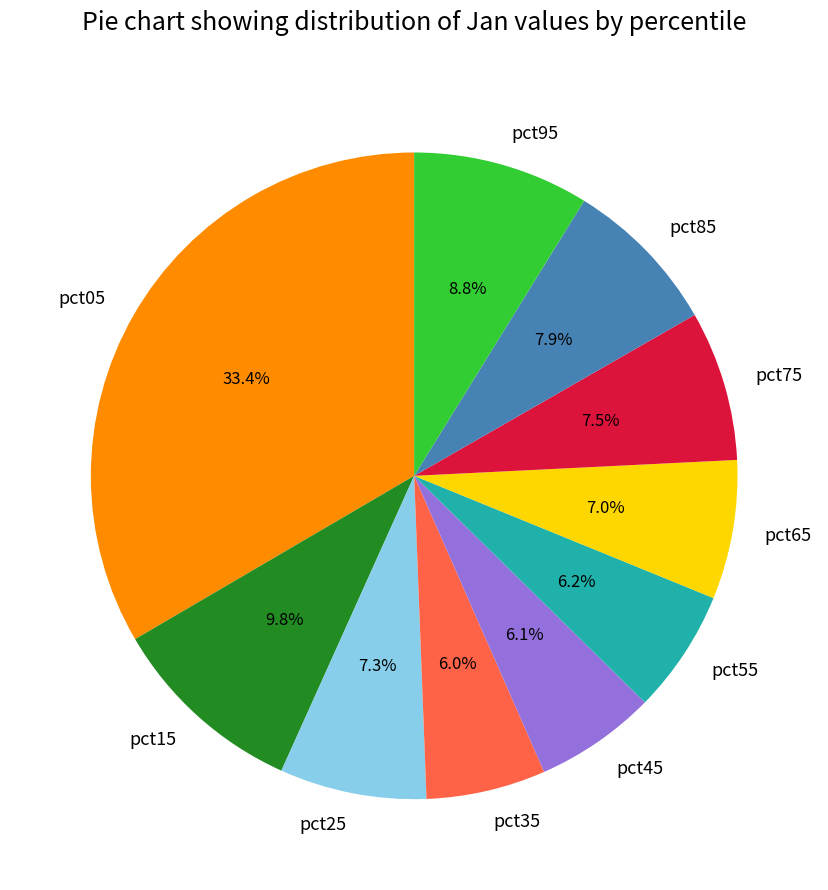

What portion of the pie excludes pct15?

90.2%